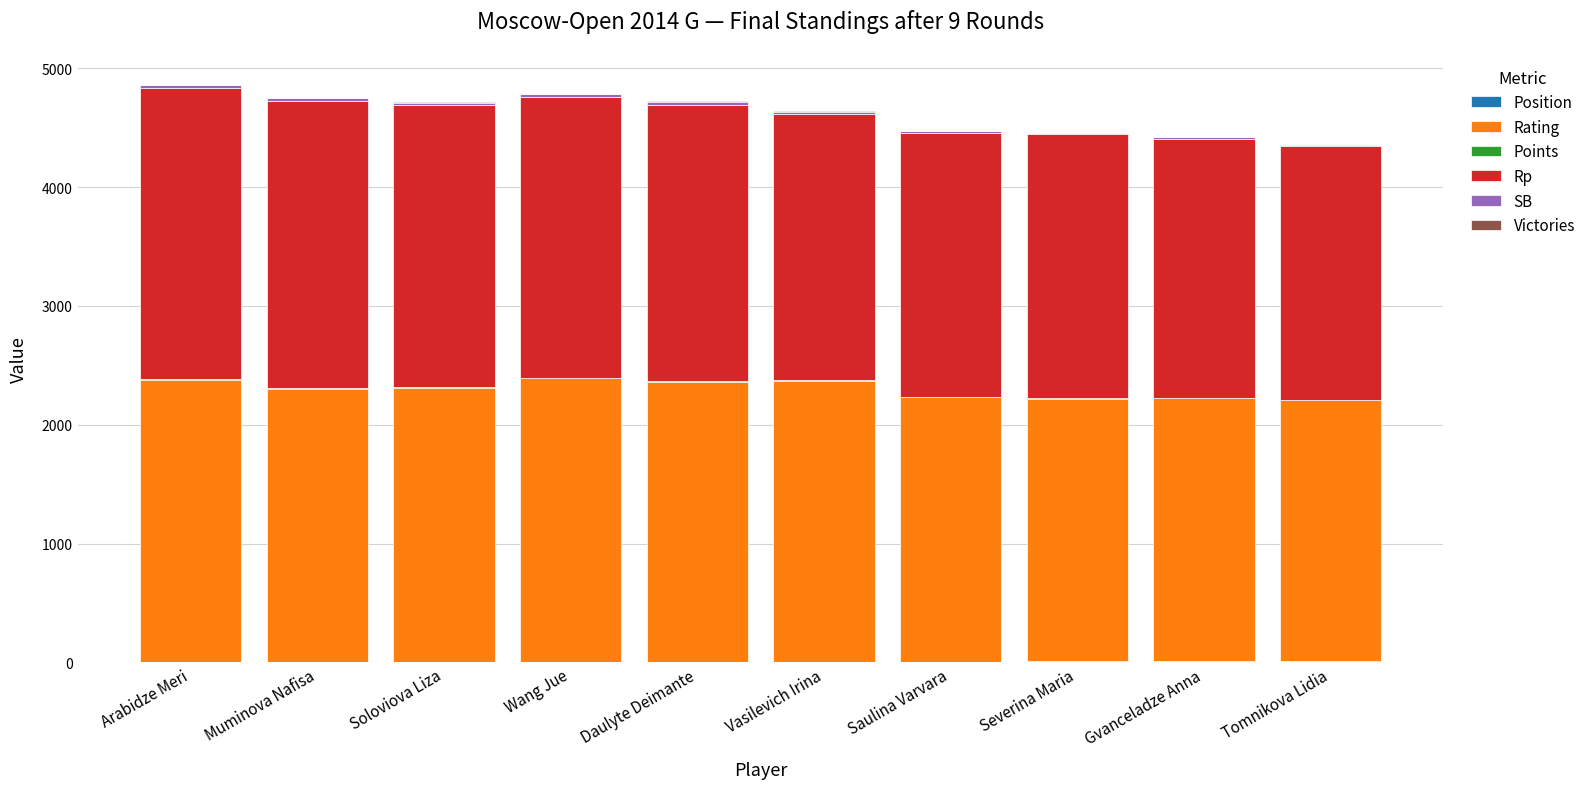

Count the number of categories in the chart.

10